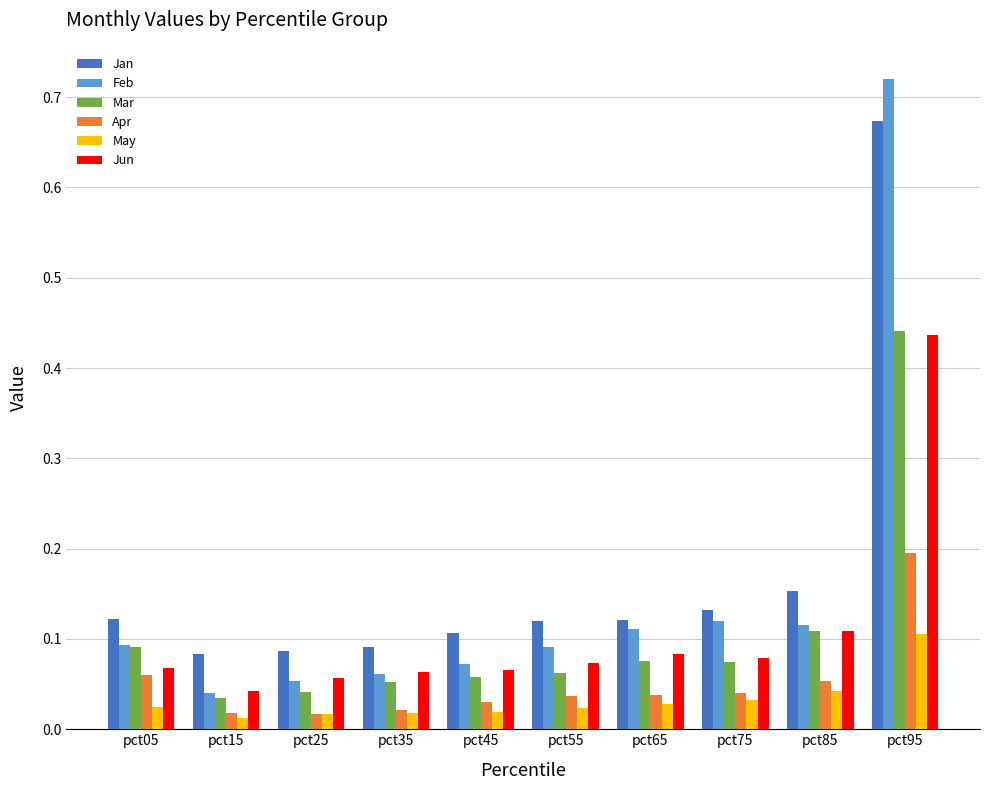

At which category is the sum across all series the highest?

pct95